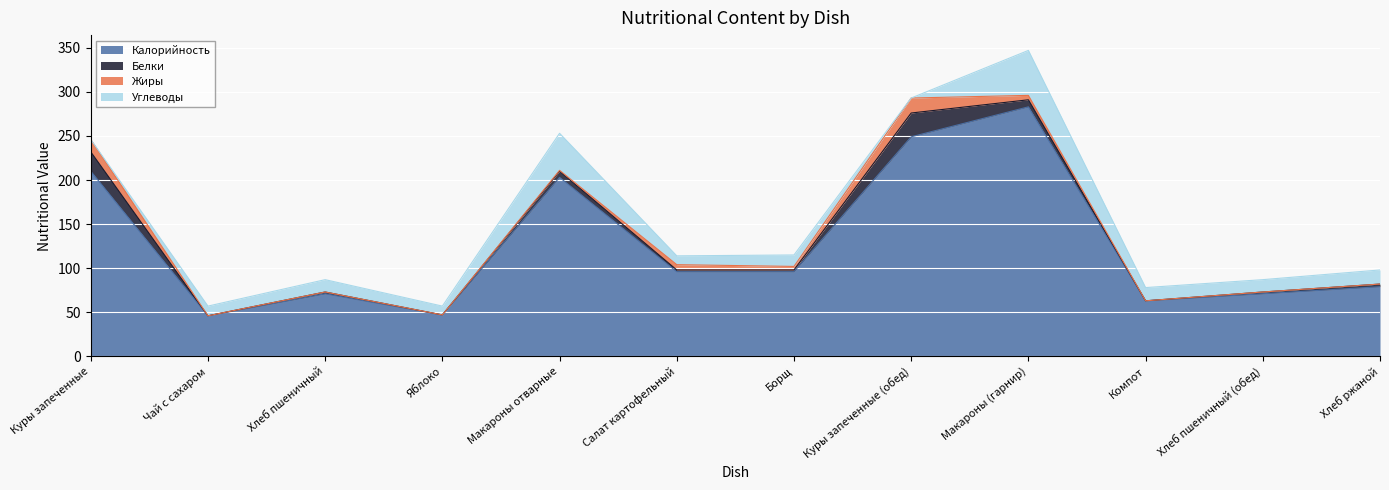

What is the difference between the Жиры values at Салат картофельный and Куры запеченные?

8